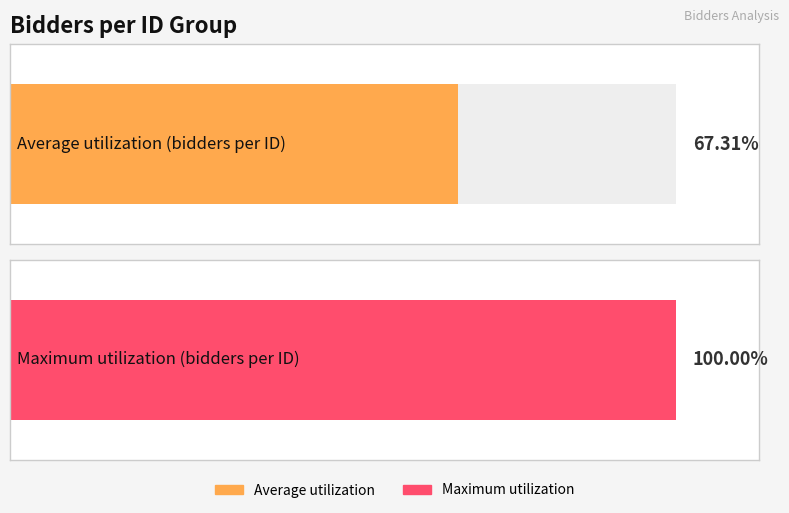

Which series has the widest spread of values?

Average utilization